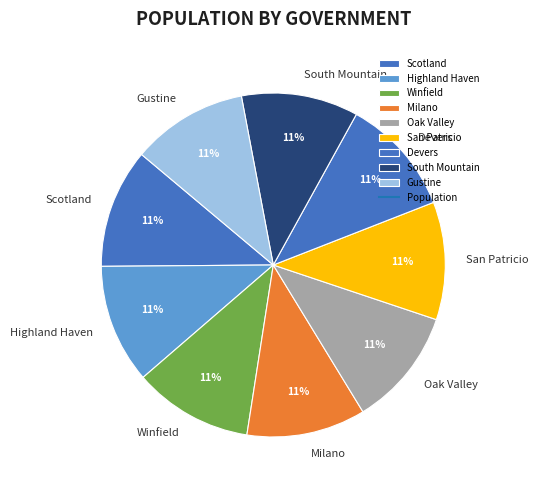

Combined, do Devers and South Mountain account for over 50%?

No